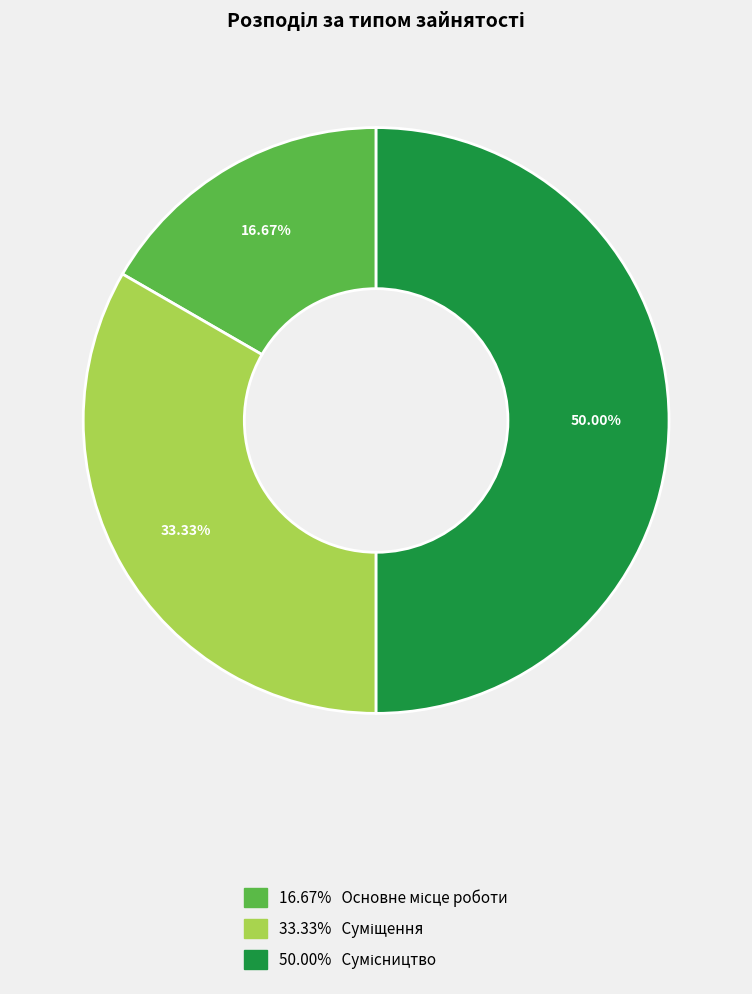

Rank the categories by value from highest to lowest.

Сумісництво, Суміщення, Основне місце роботи